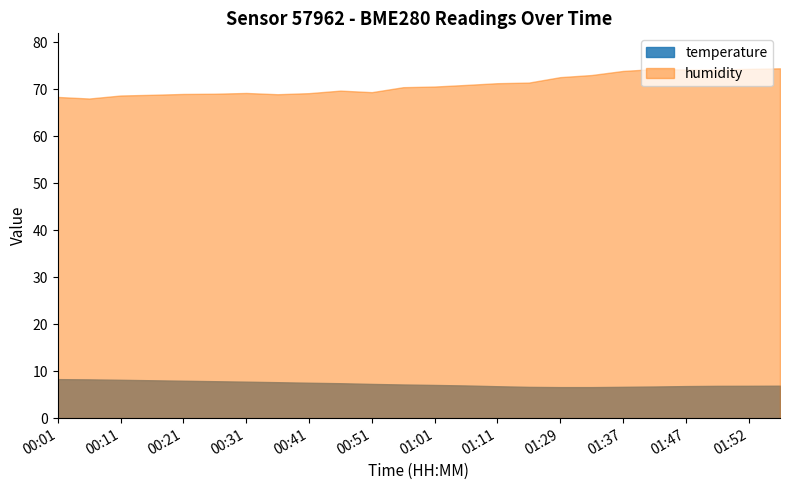

Rank the series at 01:29 from highest to lowest value.

humidity, temperature